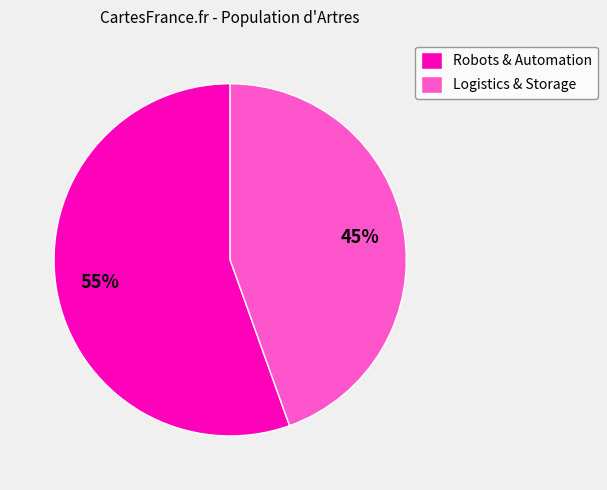

Do Robots & Automation and Logistics & Storage together represent more than half of the pie?

Yes